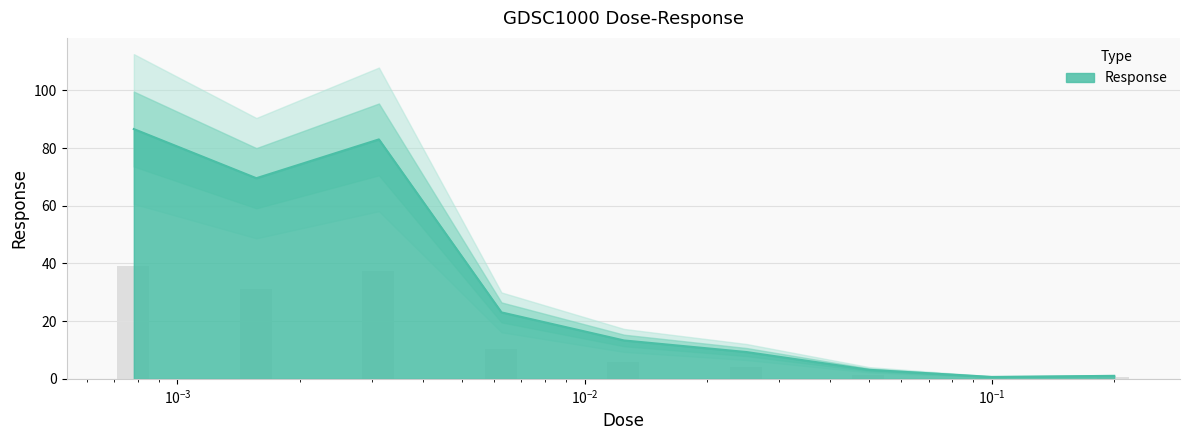

Does the chart contain stacked bars?

No